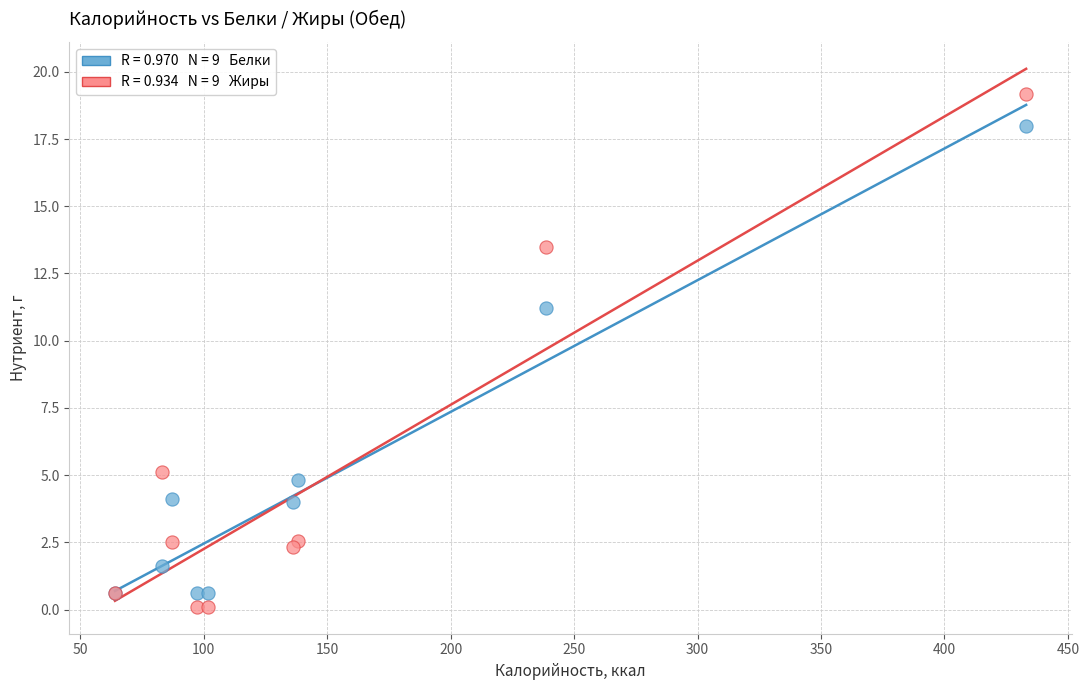

Across all series, what Y value is closest to 9?

11.2